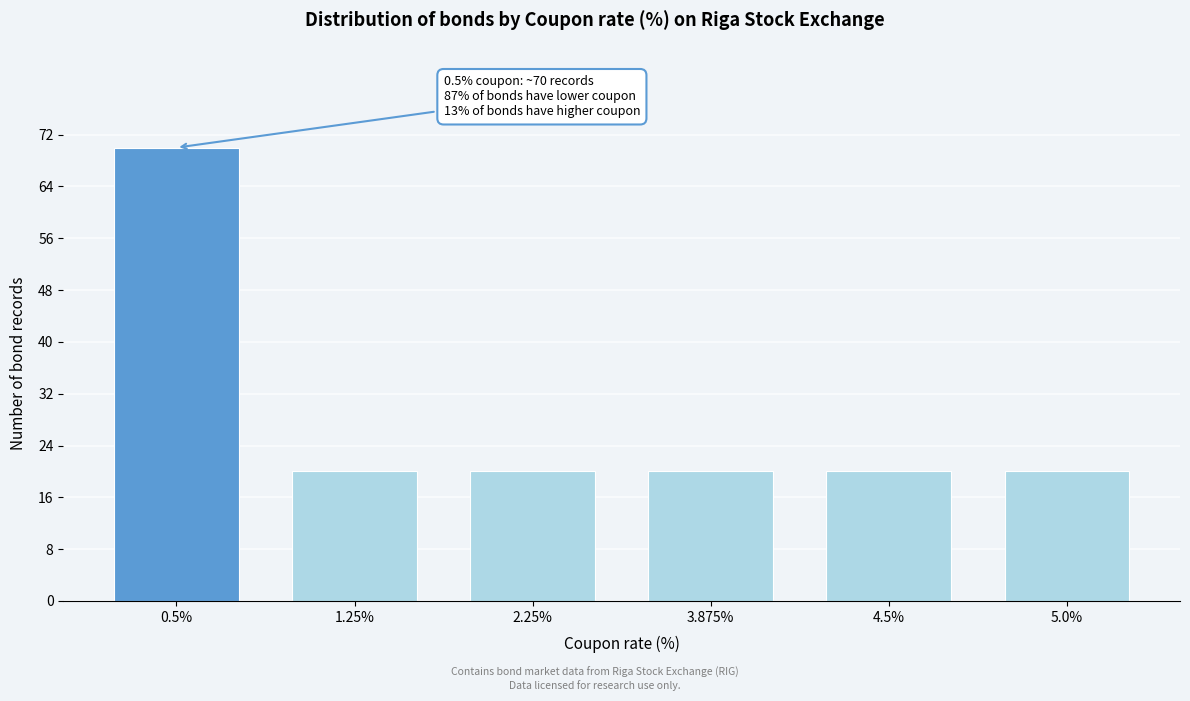

Reading right to left, what are all the values shown in this chart?

20	20	20	20	20	70